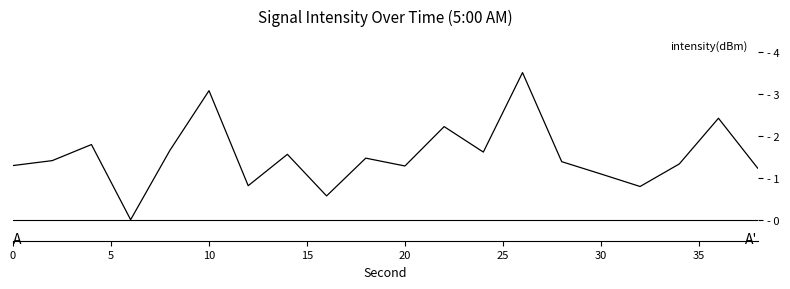

Reading left to right, extract all data points from this chart.

1.3	1.4	1.8	0.0	1.6	3.1	0.8	1.6	0.6	1.5	1.3	2.2	1.6	3.5	1.4	1.1	0.8	1.3	2.4	1.2